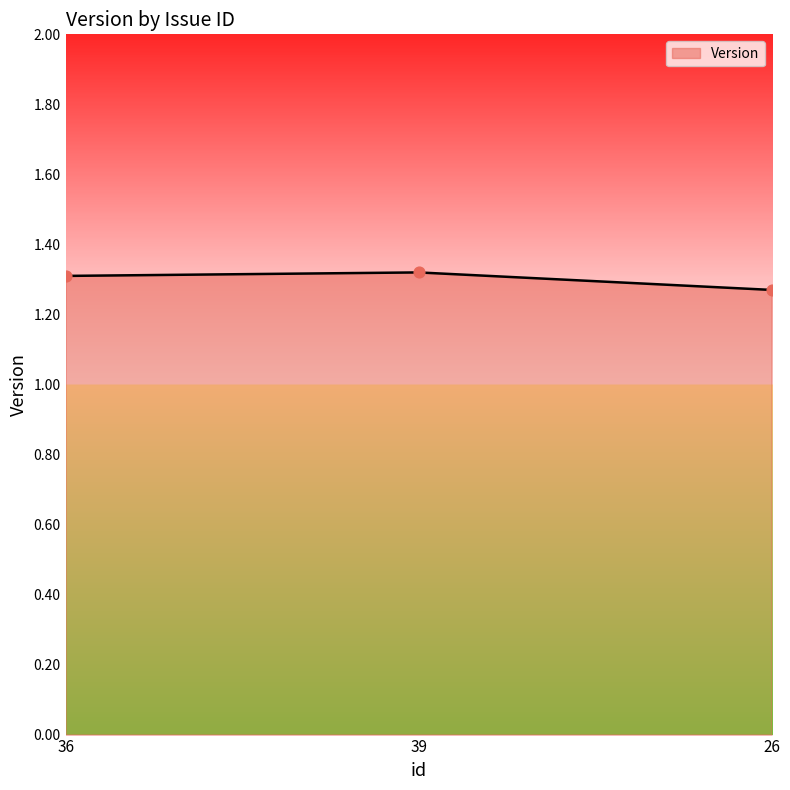

Approximately how many times larger is the value at 39 compared to 26?

1.0